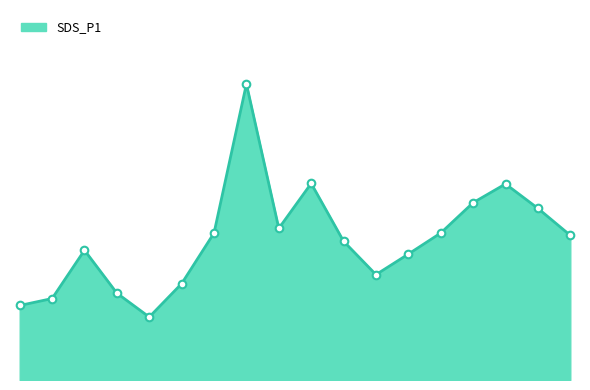

Is this an area chart (filled region under the line)?

Yes